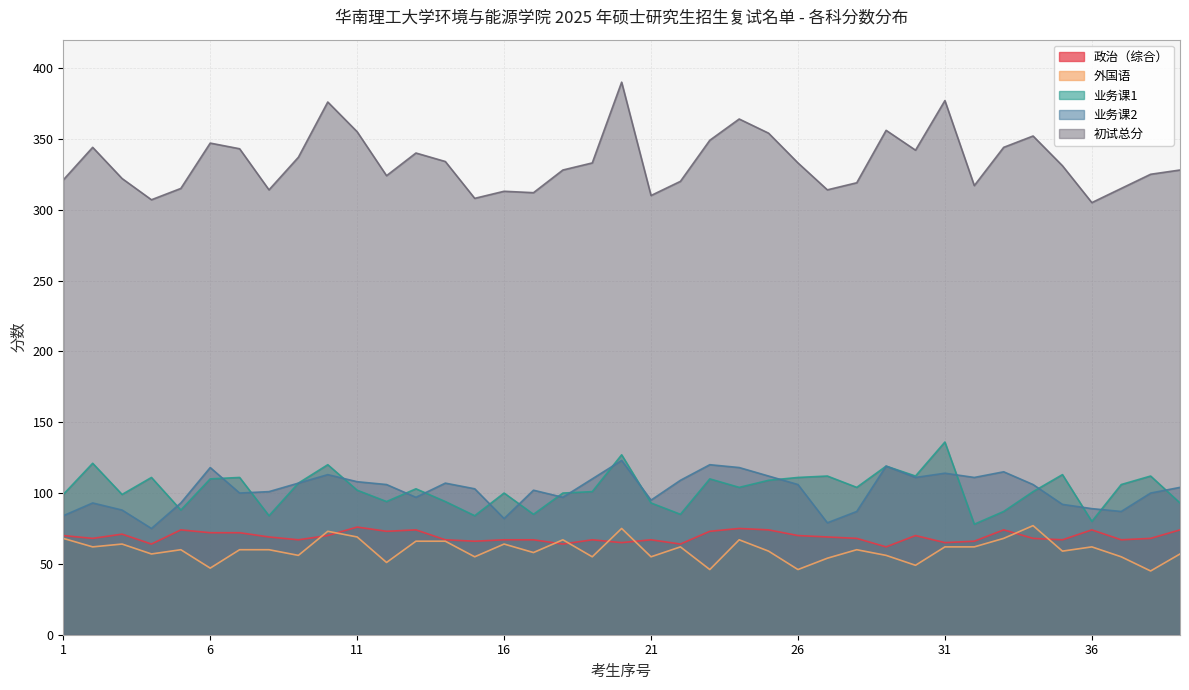

True or false: 政治（综合） and 业务课1 intersect in this chart.

False